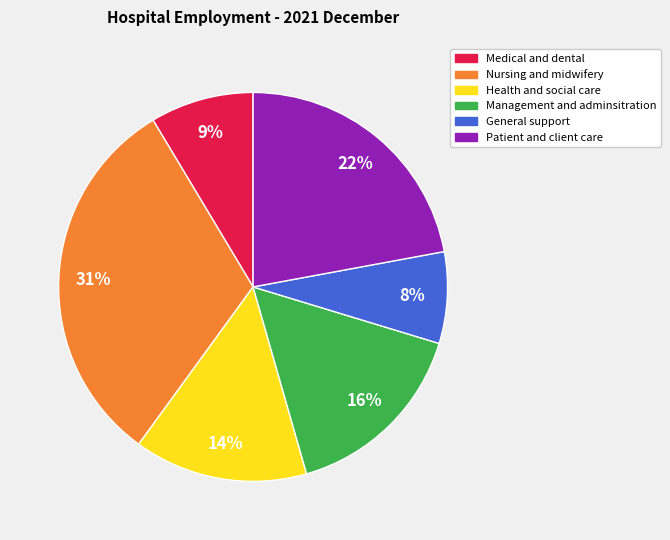

How many slices are in this pie chart?

6